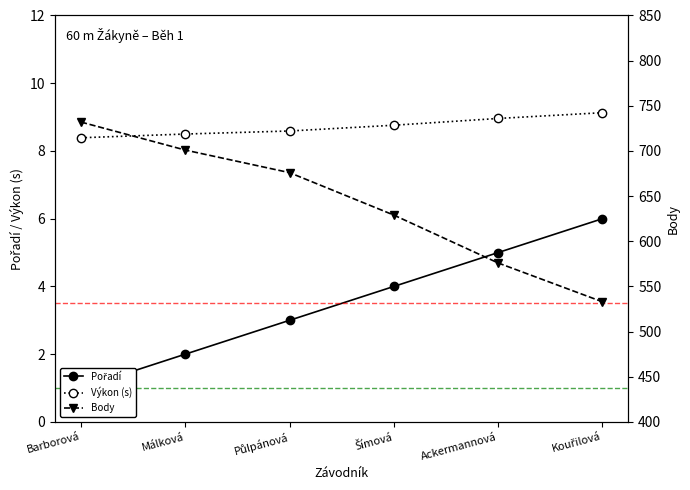

Does the chart display data point markers on the line(s)?

Yes